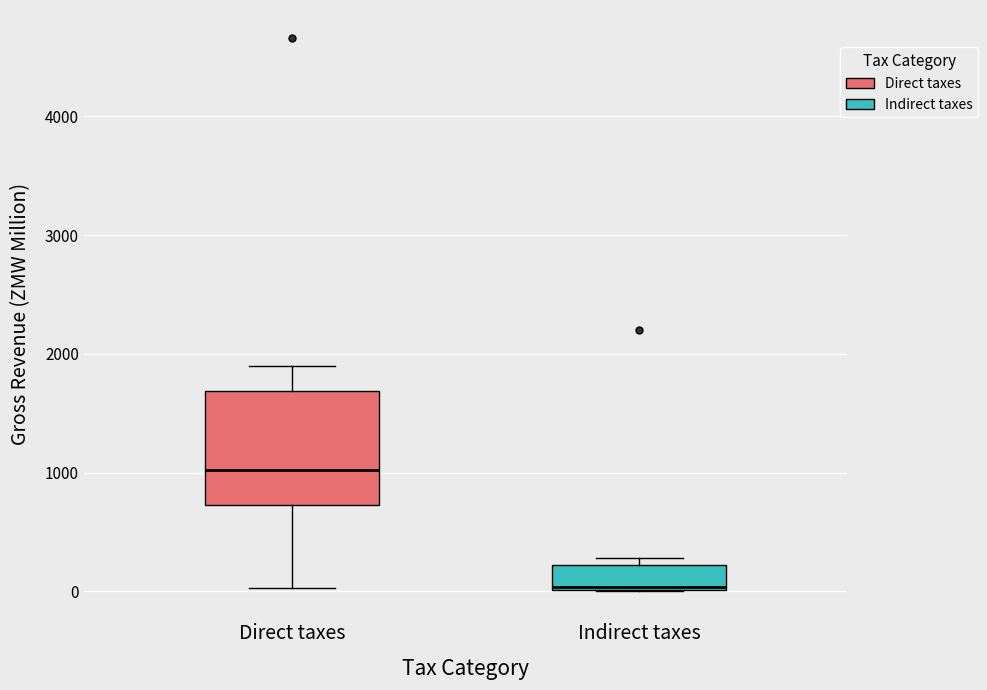

Where is the lower edge of the box for Indirect taxes on the y-axis? The values are not printed on the chart, so give them approximately, as read against the axis.

0